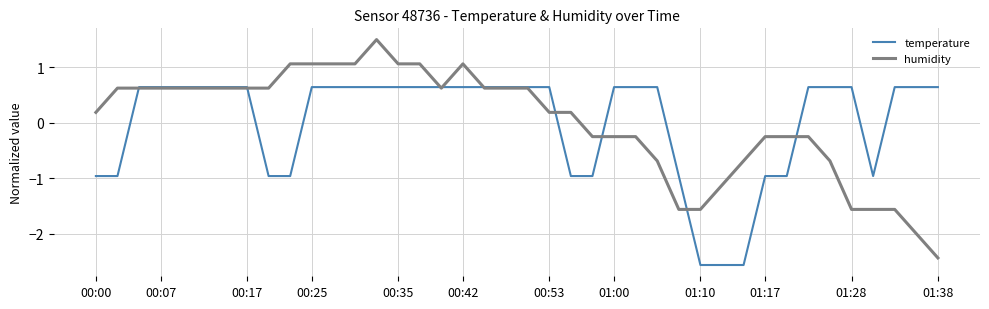

What is the lowest value of the temperature series?

-2.6